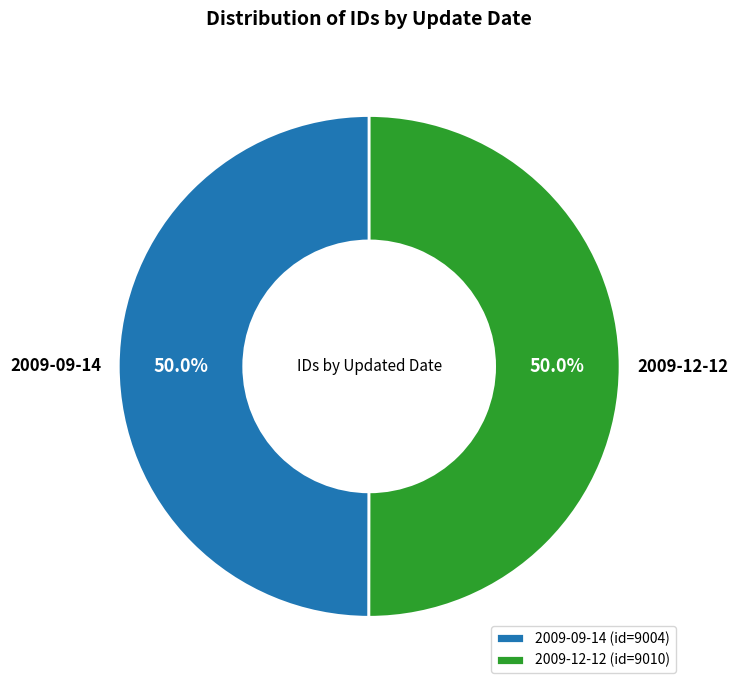

Is it true that 2009-12-12 is 50% of the pie?

True